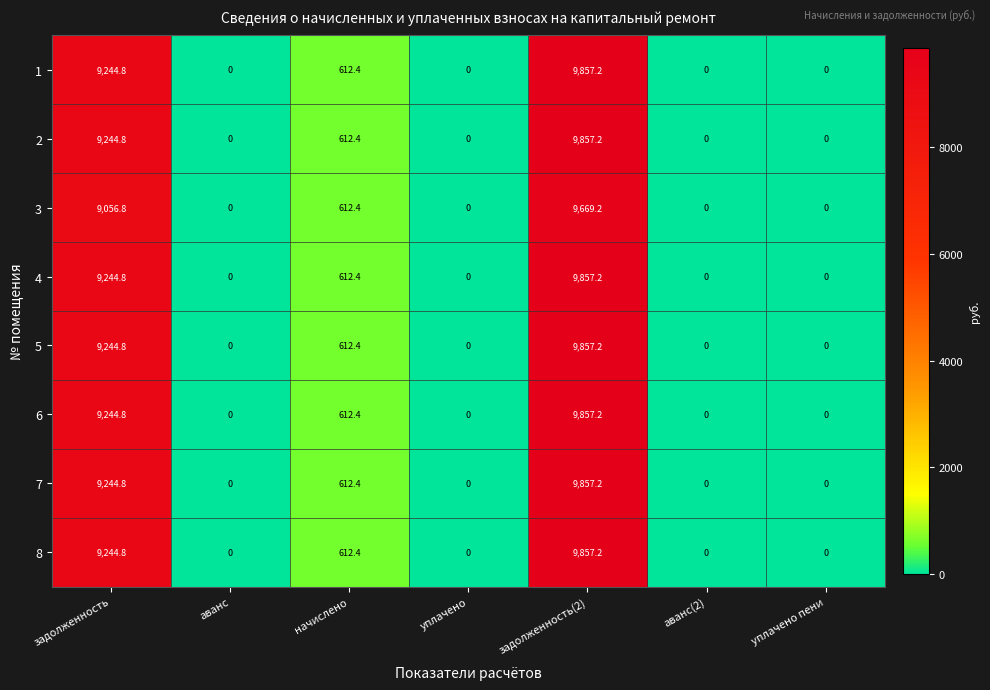

What is the difference between the maximum and minimum values in the 1 series?

9857.2